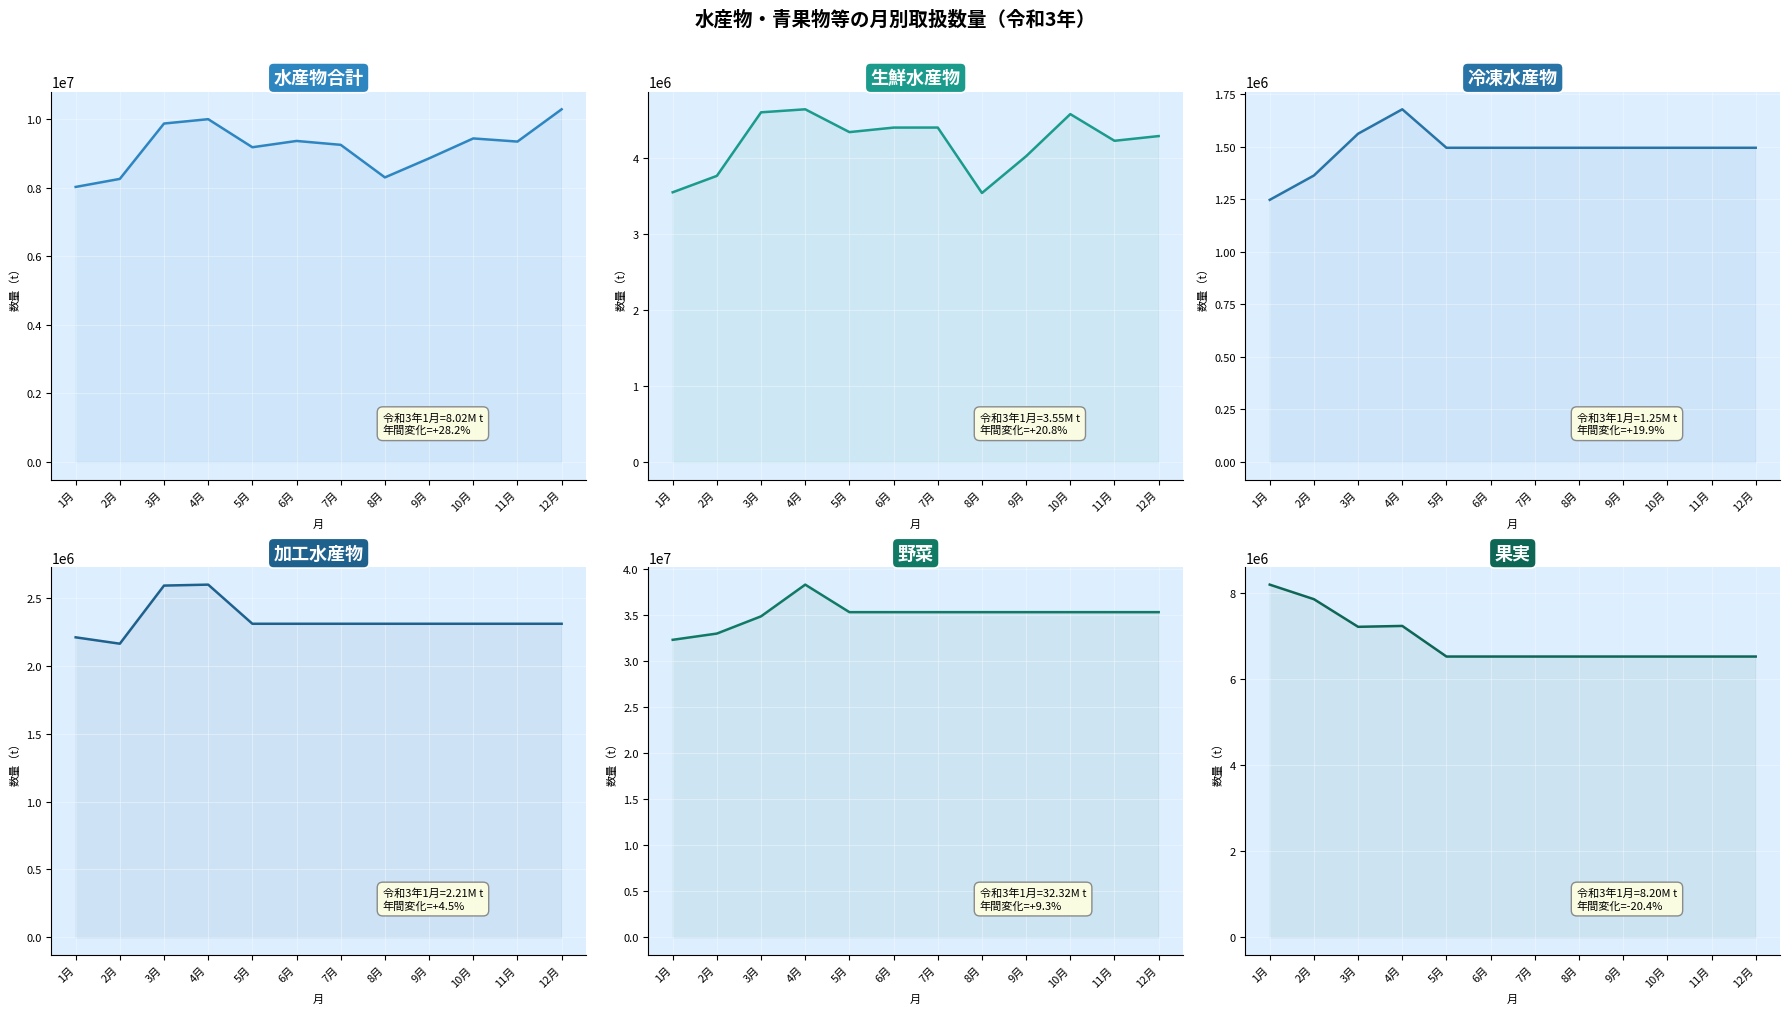

Reading left to right, transcribe all the data shown in this chart.

水産物合計: 8024905	8259873	9874961	10001974	9182982	9366502	9253450	8302797	8858551	9440092	9348453	10290233
生鮮水産物: 3554132	3770460	4608029	4647857	4347207	4406778	4407243	3544980	4029527	4584498	4232867	4294939
冷凍水産物: 1247662	1363553	1562524	1678737	1495545	1495545	1495545	1495545	1495545	1495545	1495545	1495545
加工水産物: 2211936	2164954	2593548	2600543	2311956	2311956	2311956	2311956	2311956	2311956	2311956	2311956
野菜: 32315119	32993455	34866229	38308768	35319522	35319522	35319522	35319522	35319522	35319522	35319522	35319522
果実: 8204060	7865470	7222832	7243184	6531334	6531334	6531334	6531334	6531334	6531334	6531334	6531334